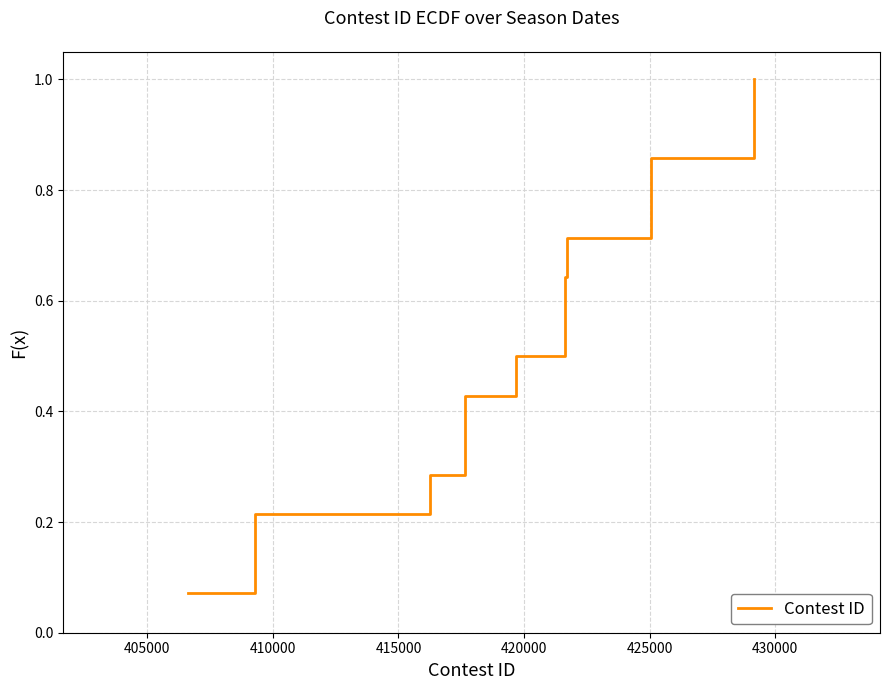

True or false: there are more than 2 points higher than both neighbors.

False